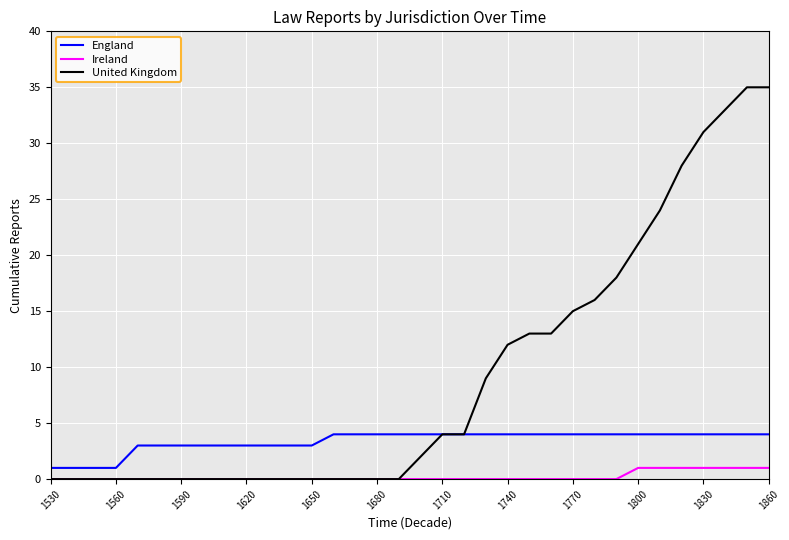

How many England values are between 3 and 4?

30